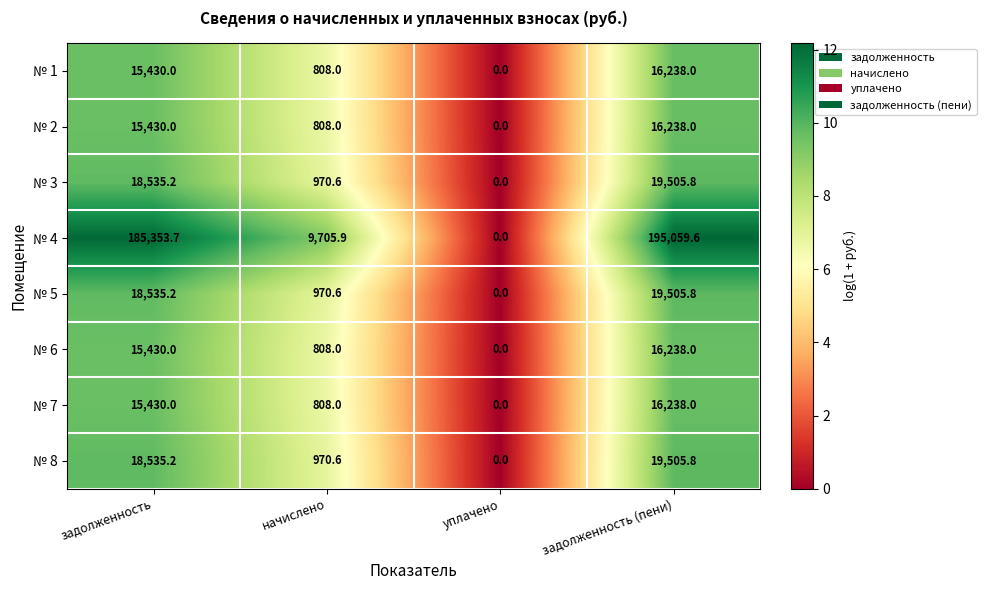

Which series changed the most between задолженность and начислено?

№ 4